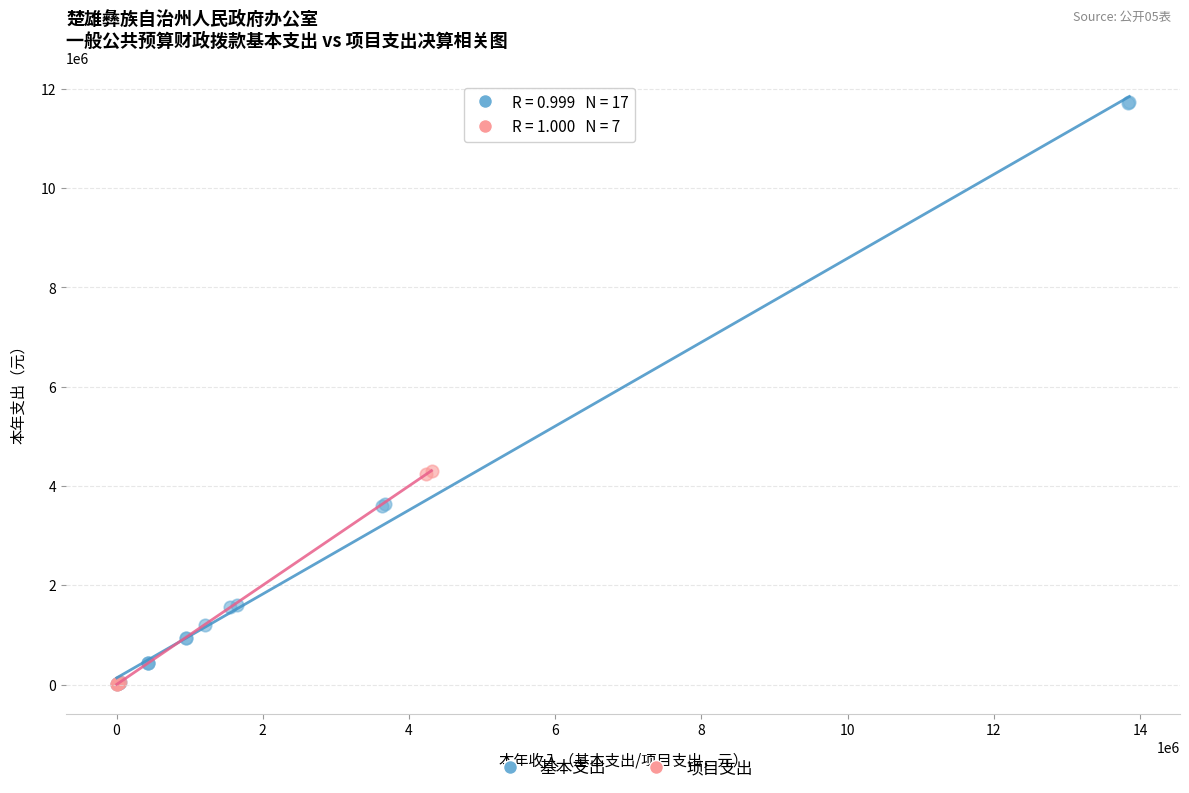

Which series has the largest Y range (max minus min)?

基本支出